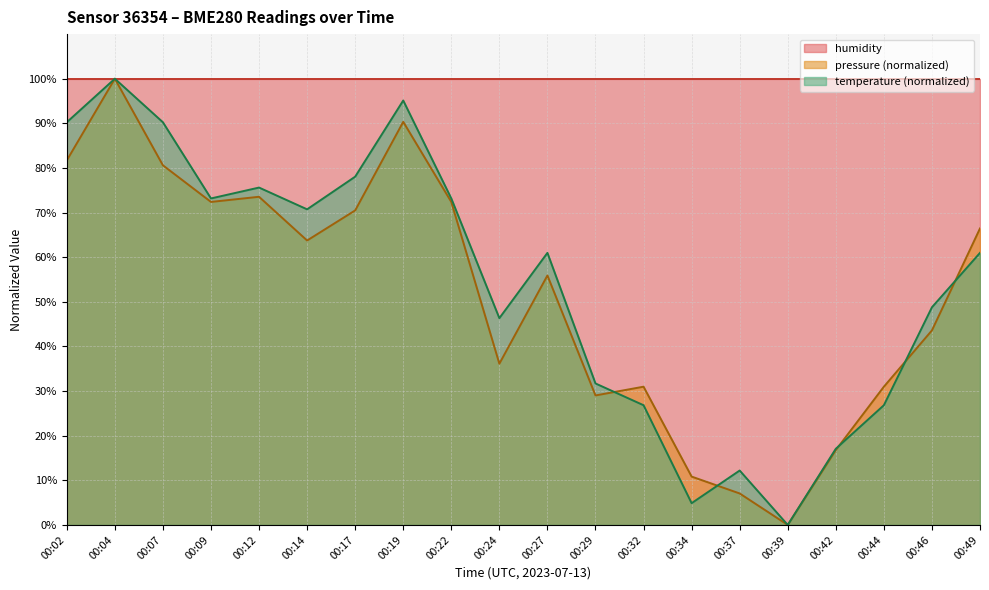

Does the chart have visible grid lines?

Yes